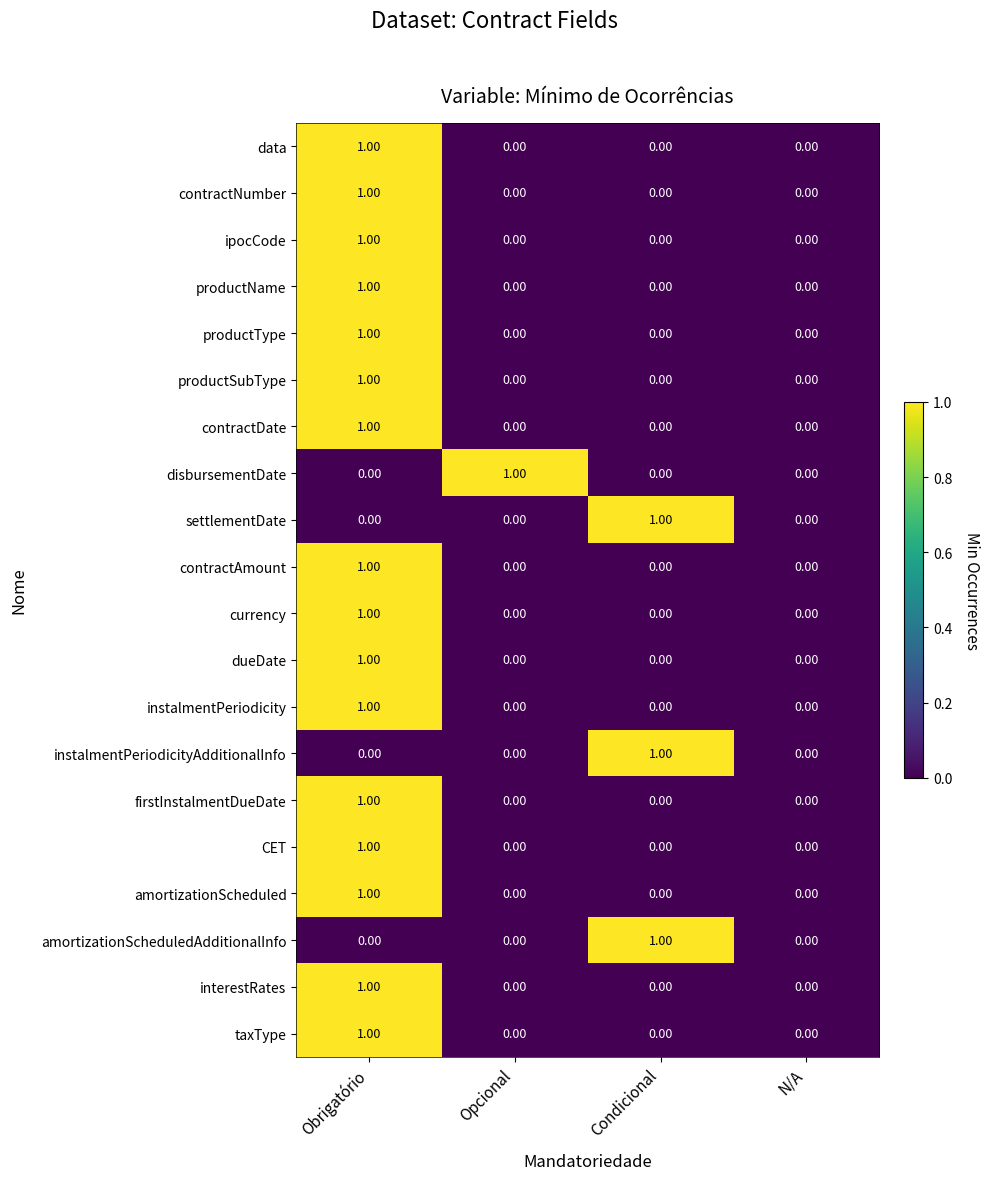

Which series changed the most between Opcional and N/A?

disbursementDate